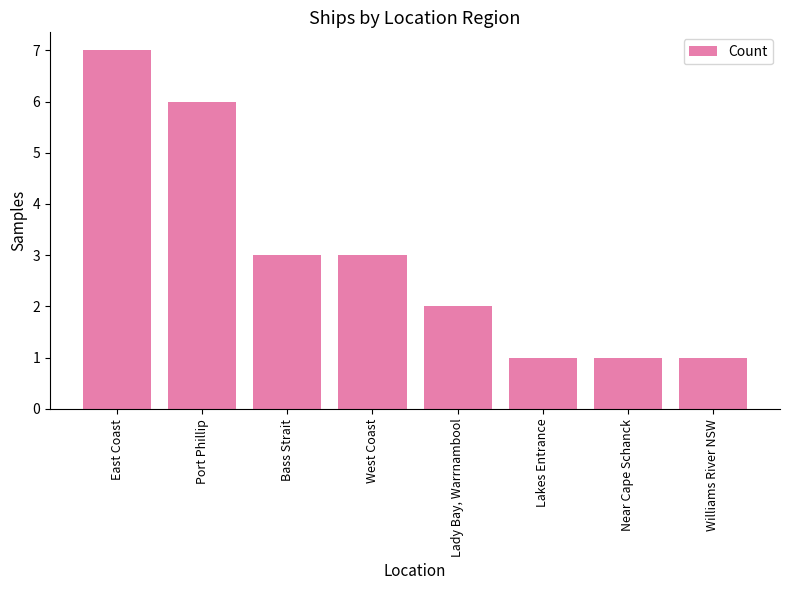

Approximately how many times larger is the value at Lady Bay, Warrnambool compared to Bass Strait?

0.7